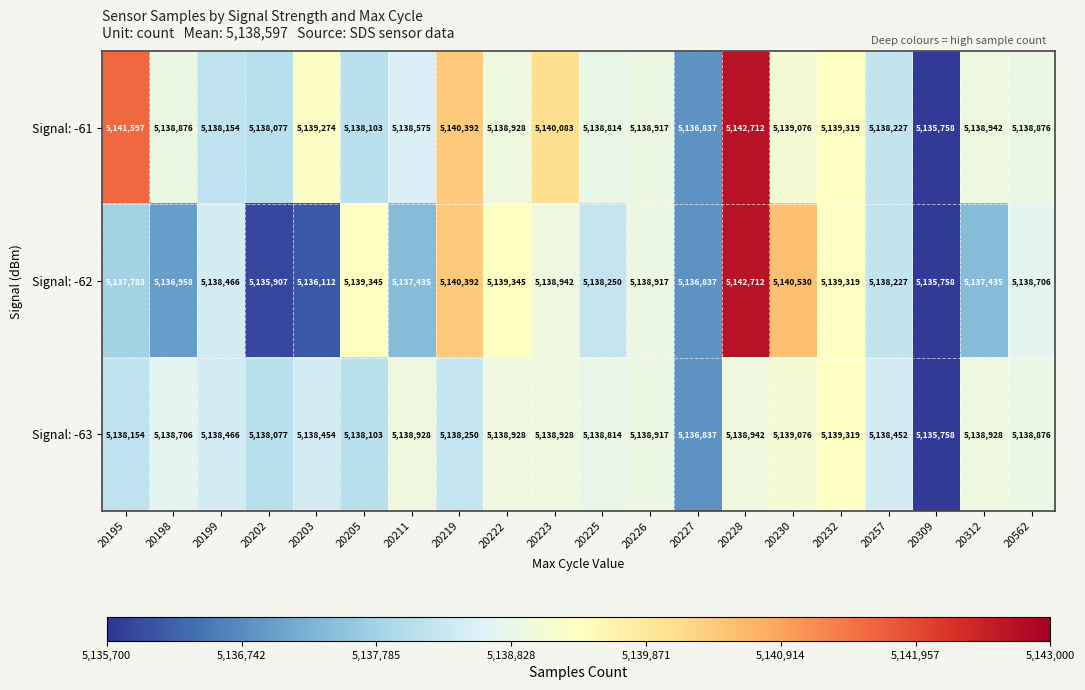

Between 20211 and 20227, which series saw the biggest shift?

Signal: -63